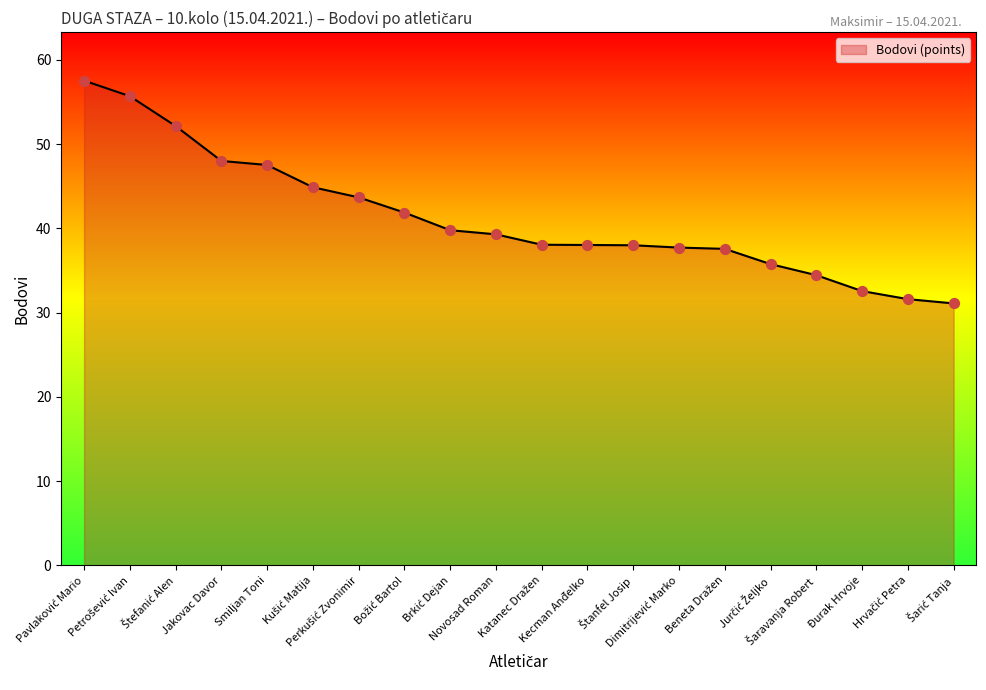

What is the smallest value displayed?

31.1